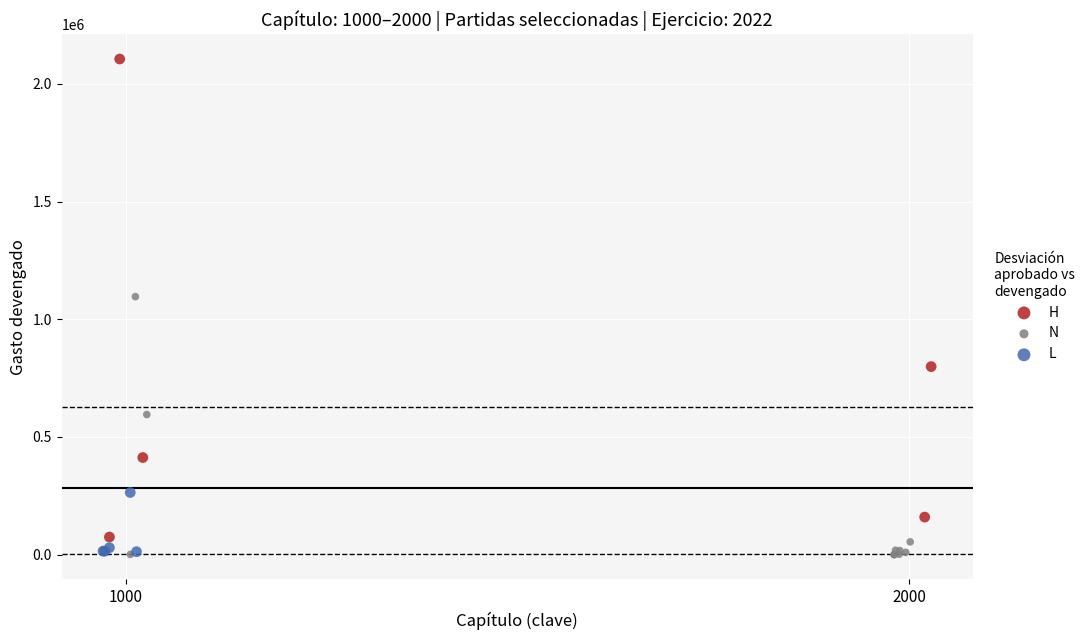

Which series contains the highest Y value?

H